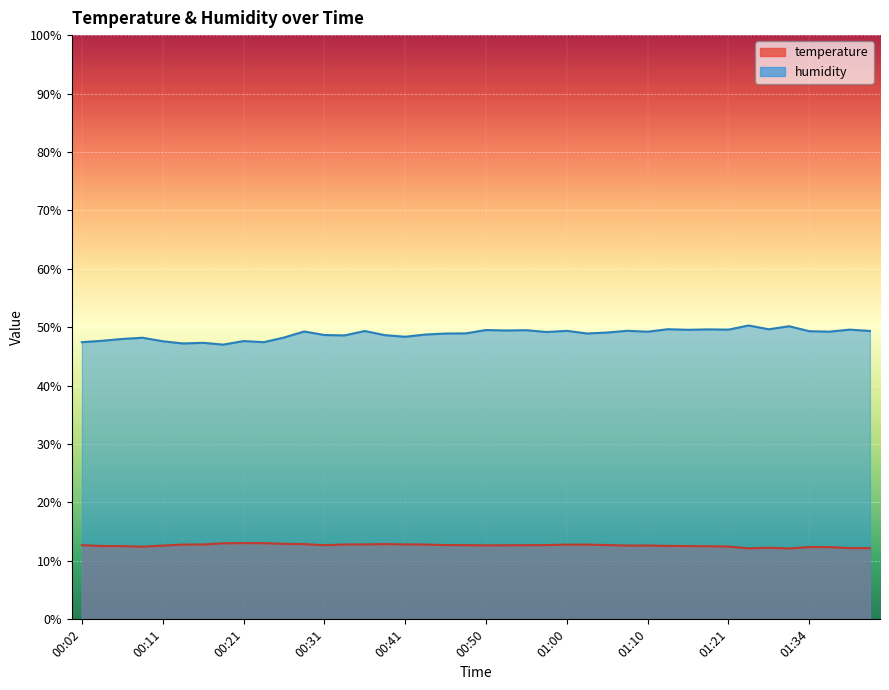

Is it true that humidity equals 65.6 at 00:31?

False